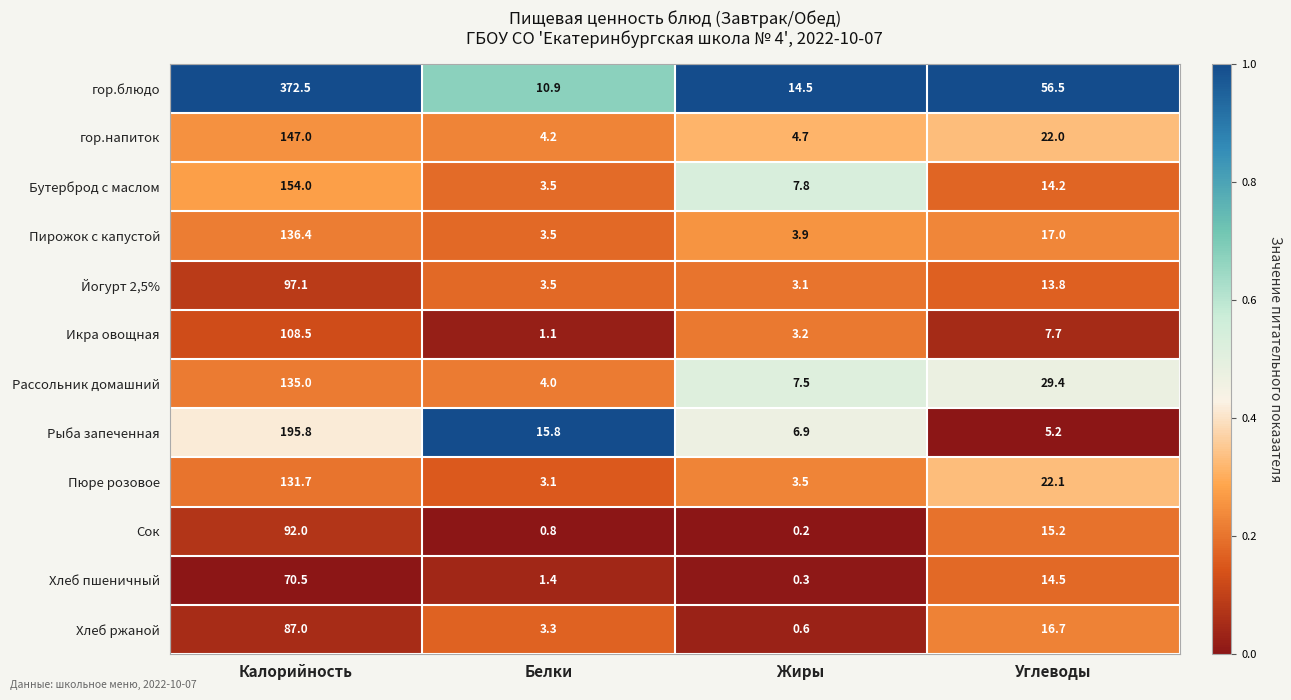

Where is гор.напиток nearest to the value 75?

Углеводы